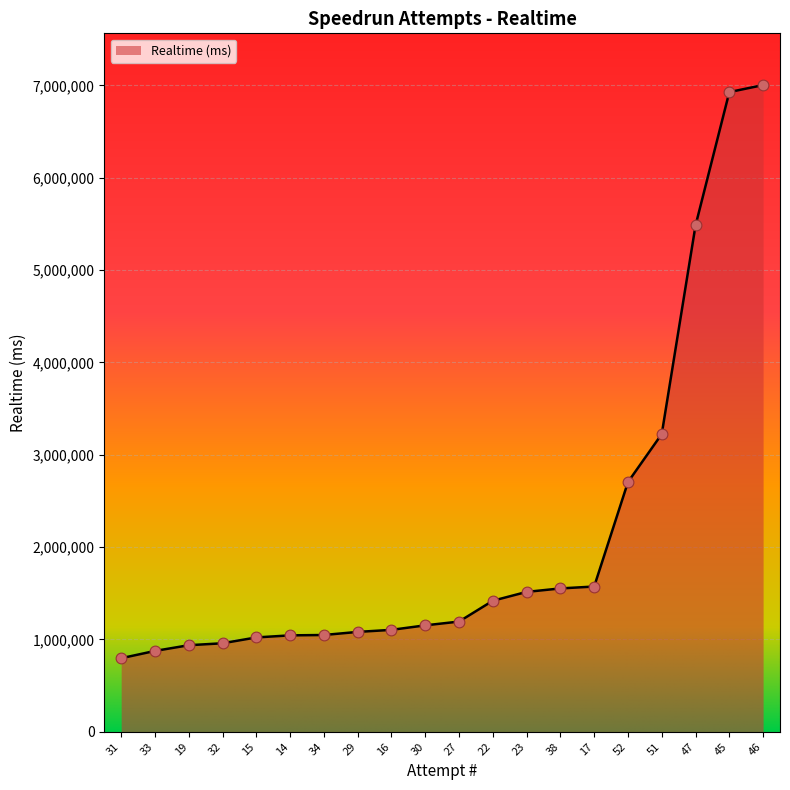

What is the change in value from 31 to 34?

+251424